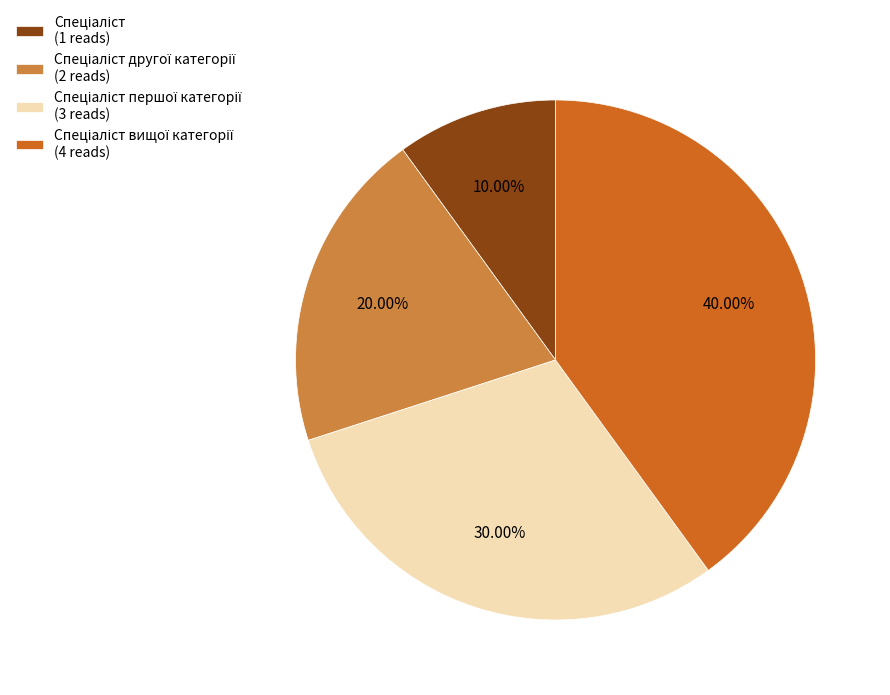

Does any single category account for the majority?

No